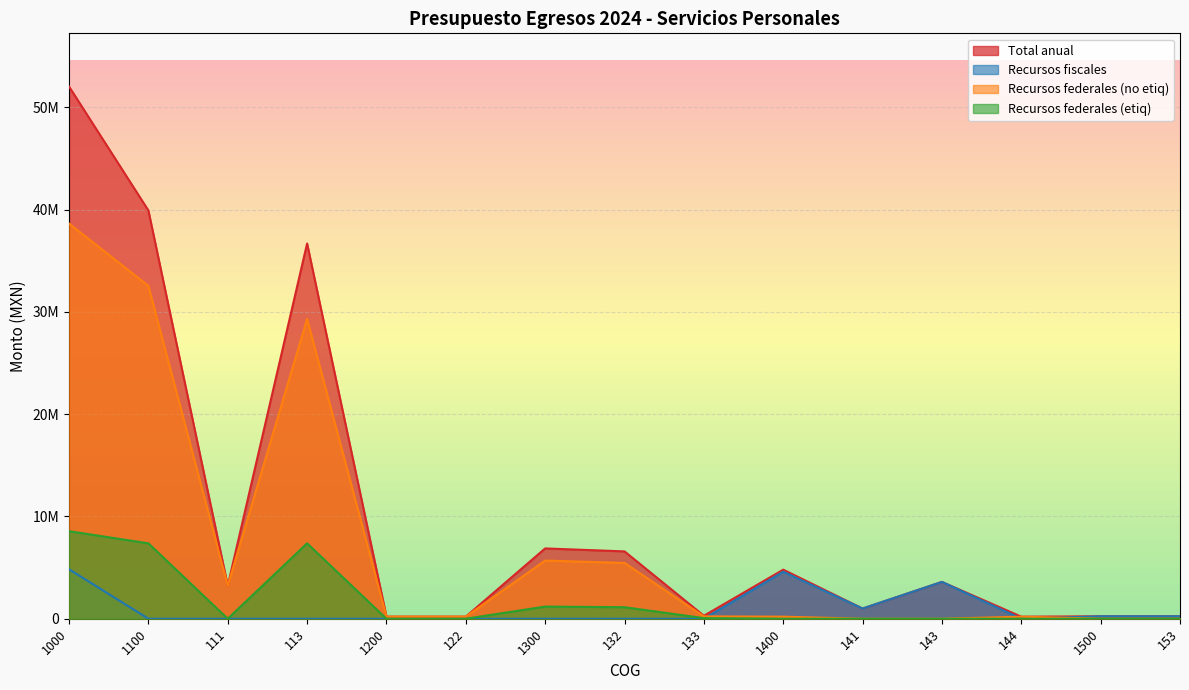

What is the sum of all Recursos fiscales values?

14508000